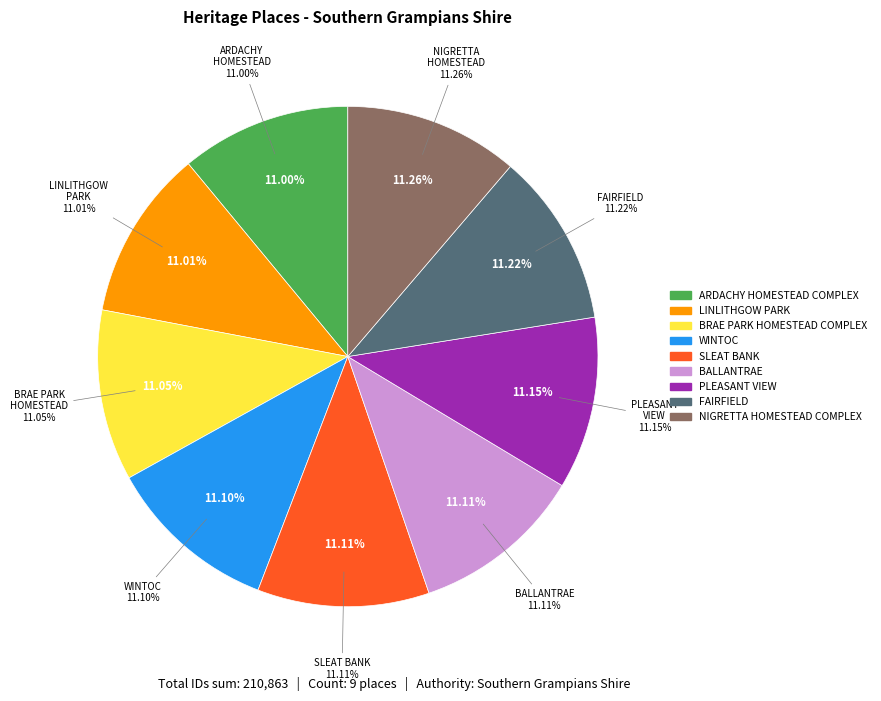

Rank the categories by value from highest to lowest.

NIGRETTA HOMESTEAD COMPLEX, FAIRFIELD, PLEASANT VIEW, BALLANTRAE, SLEAT BANK, WINTOC, BRAE PARK HOMESTEAD COMPLEX, LINLITHGOW PARK, ARDACHY HOMESTEAD COMPLEX